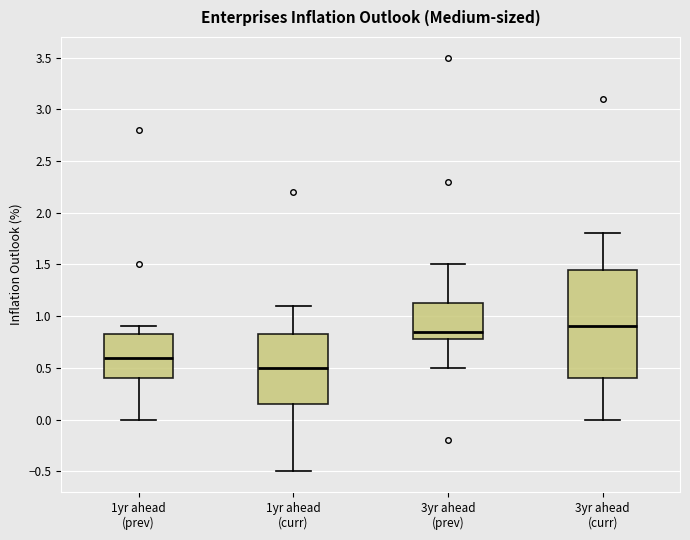

Comparing the boxes themselves (not the whiskers), which one is the tallest?

3yr ahead (curr)